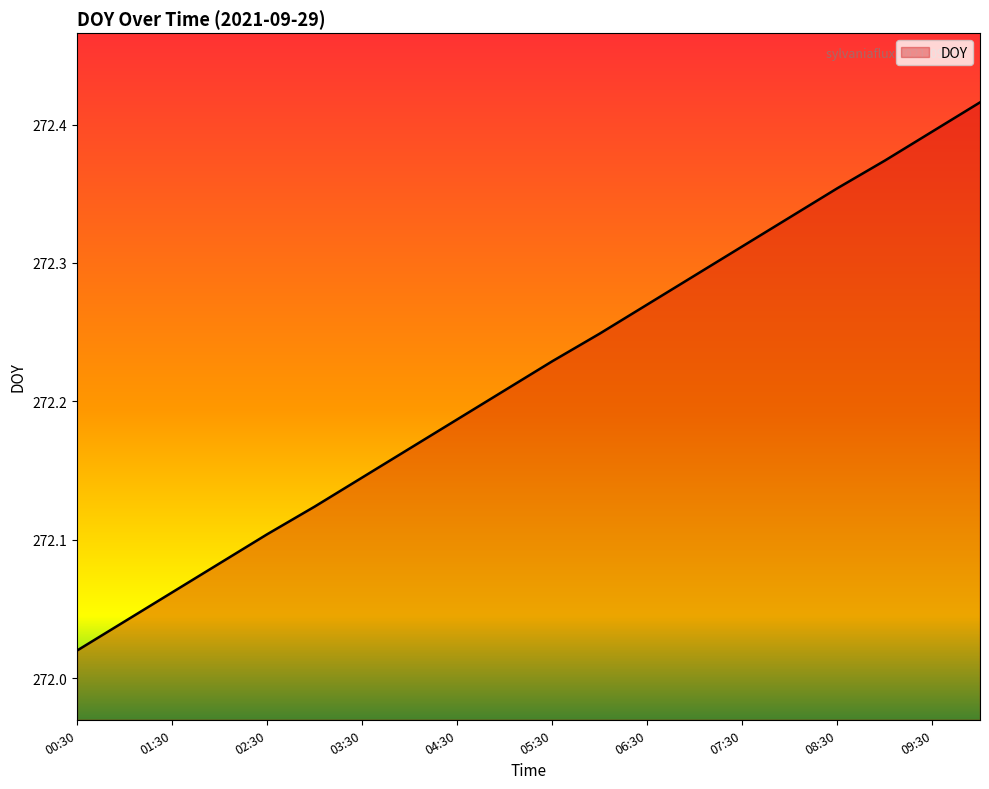

Reading left to right, list all the values displayed in this chart.

00:30=272.0	01:00=272.0	01:30=272.1	02:00=272.1	02:30=272.1	03:00=272.1	03:30=272.1	04:00=272.2	04:30=272.2	05:00=272.2	05:30=272.2	06:00=272.2	06:30=272.3	07:00=272.3	07:30=272.3	08:00=272.3	08:30=272.4	09:00=272.4	09:30=272.4	10:00=272.4